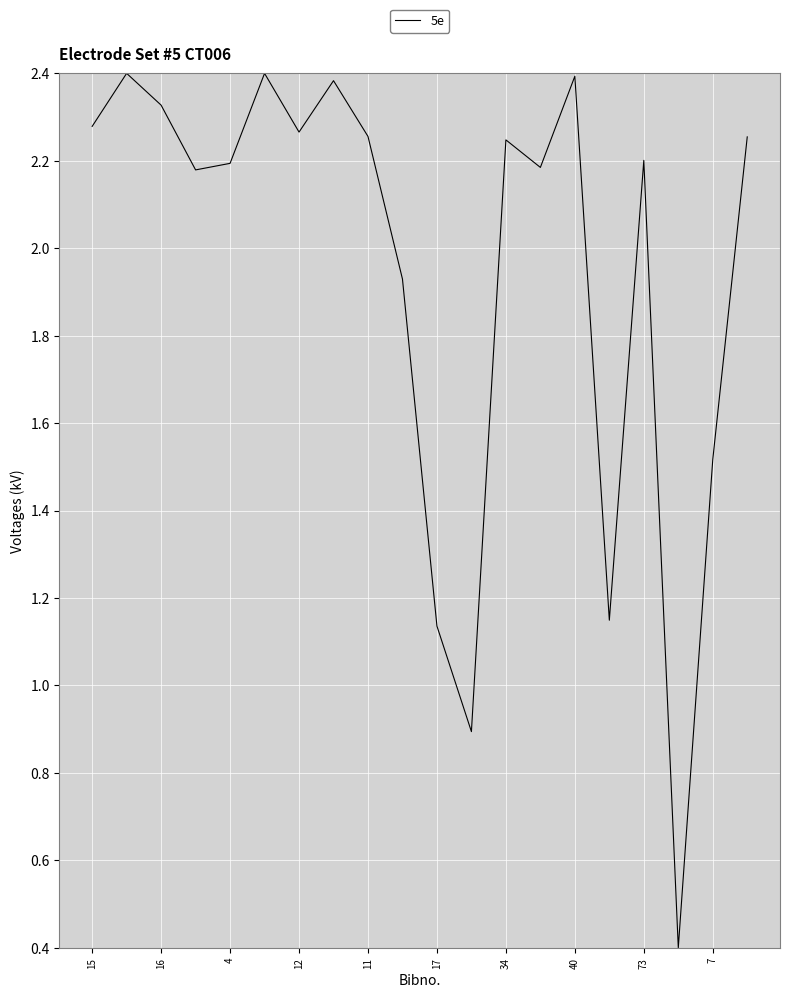

What is the difference between the maximum and minimum values?

2.0